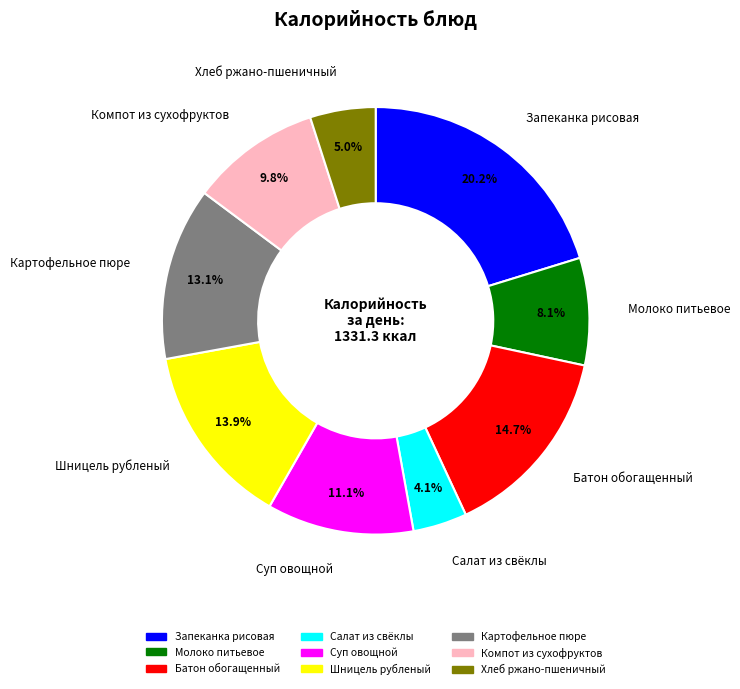

To the nearest percent, what is the difference between the Шницель рубленый and Хлеб ржано-пшеничный slice percentages?

9%